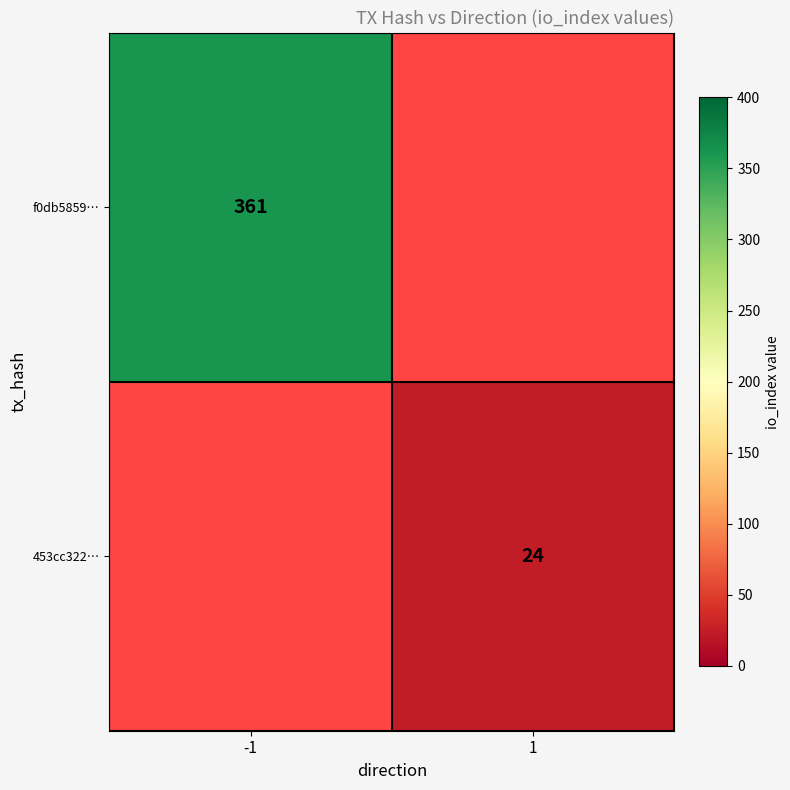

Which has a higher value, 1 or -1?

-1